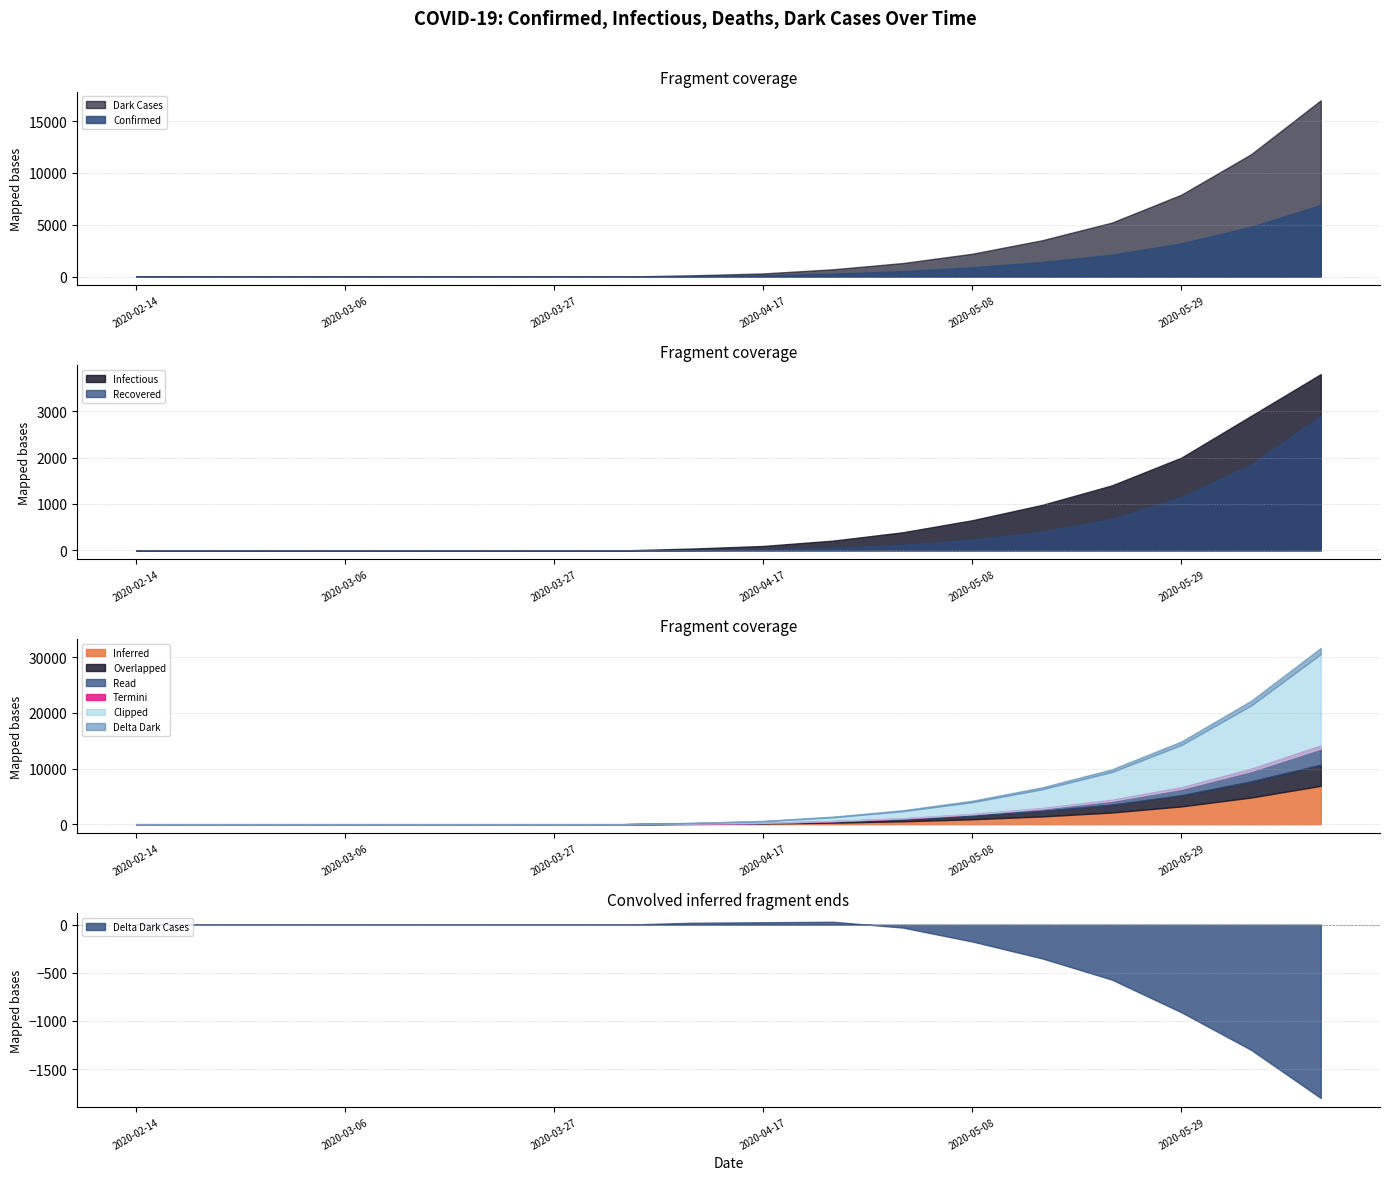

How many values in the Dark Cases series exceed 300?

8